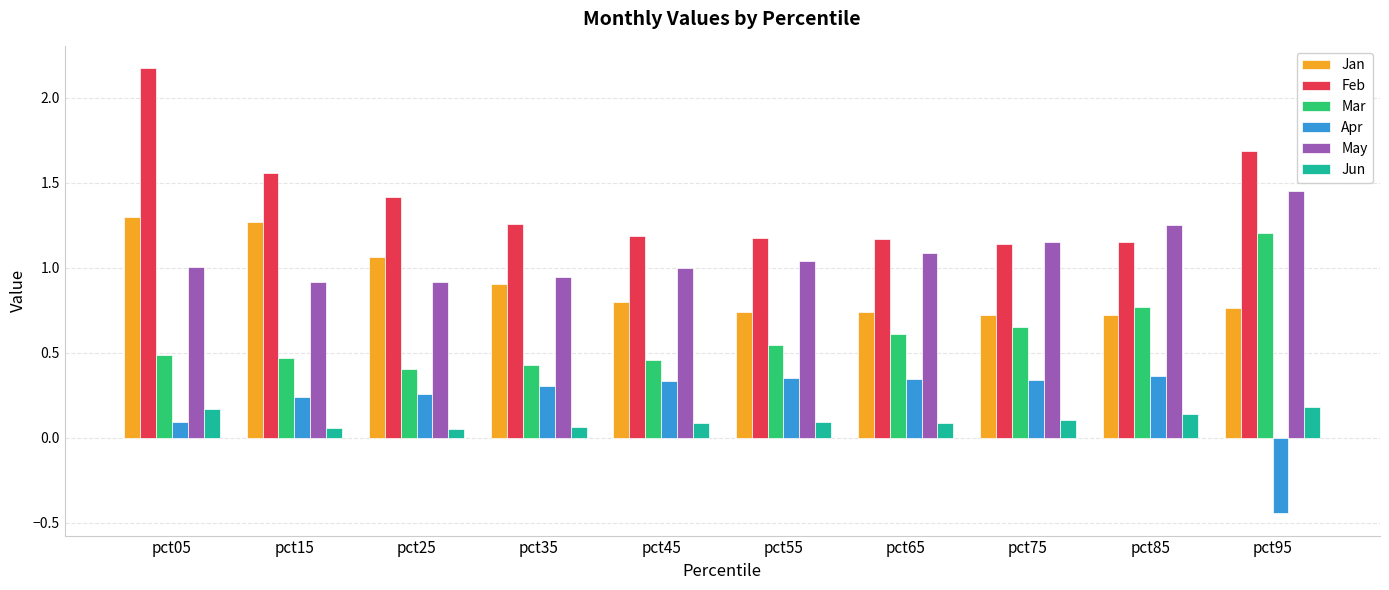

Is the value of Feb at pct25 greater than the value of Apr at pct45?

Yes